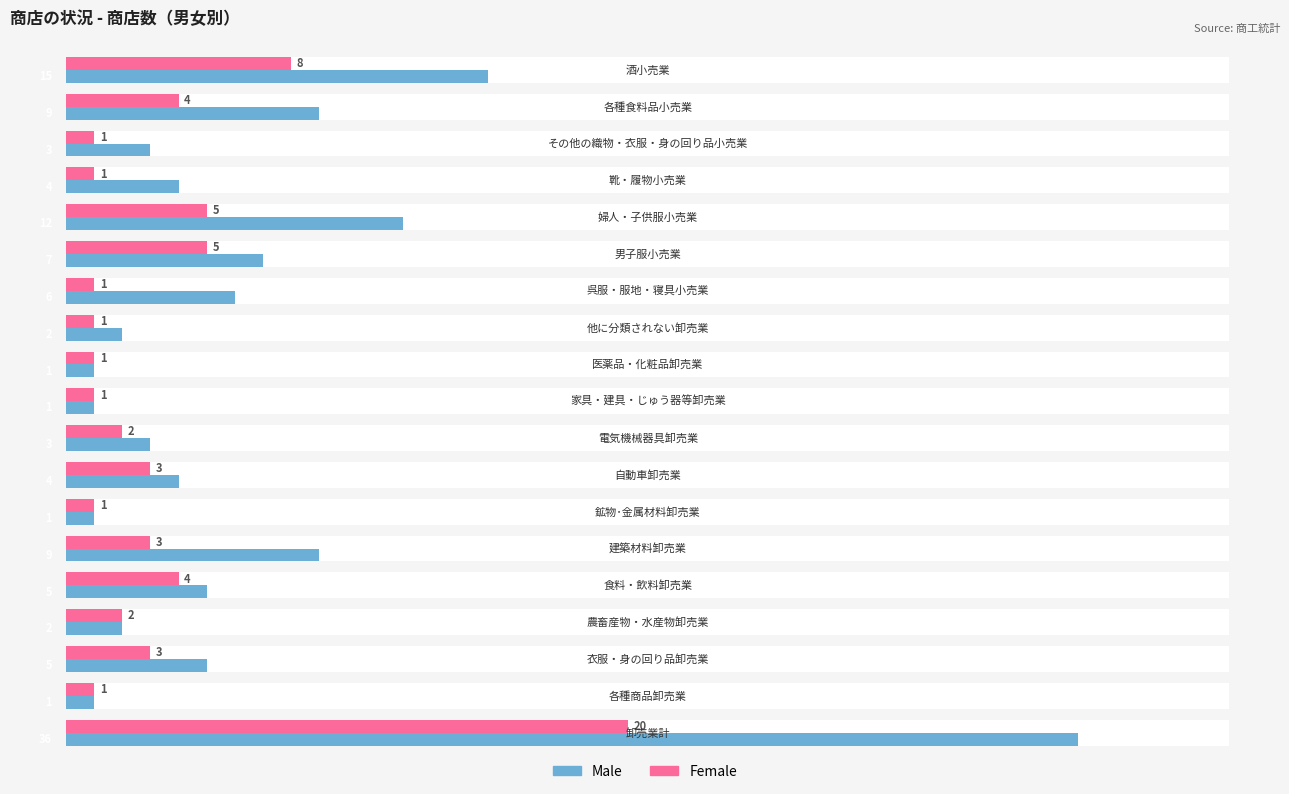

Reading left to right, transcribe all the data shown in this chart.

Male: 36	1	5	2	5	9	1	4	3	1	1	2	6	7	12	4	3	9	15
Female: 20	1	3	2	4	3	1	3	2	1	1	1	1	5	5	1	1	4	8